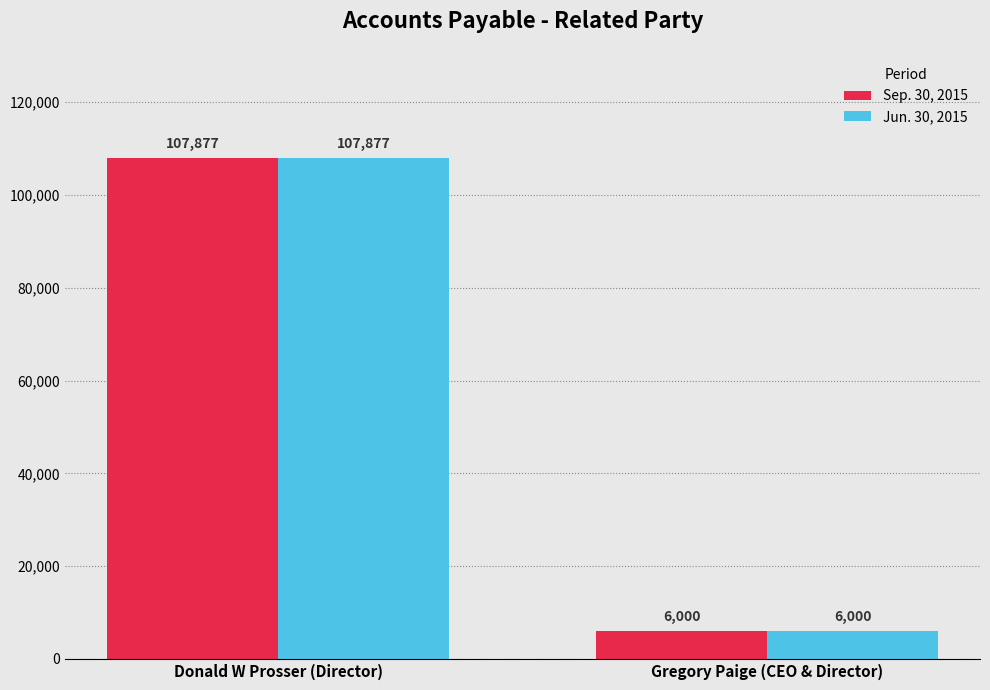

What is the difference between the maximum and minimum values in the Jun. 30, 2015 series?

101877